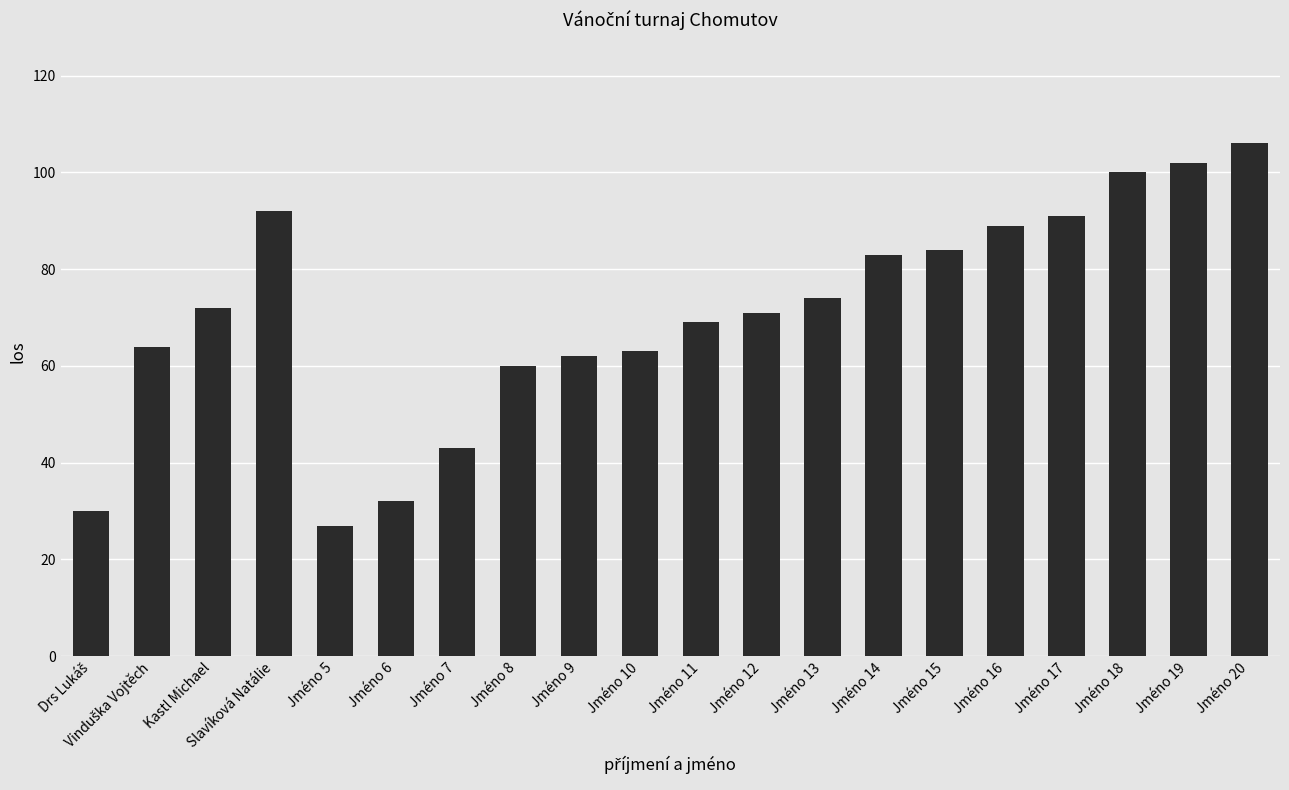

Reading right to left, what are all the values shown in this chart?

106	102	100	91	89	84	83	74	71	69	63	62	60	43	32	27	92	72	64	30